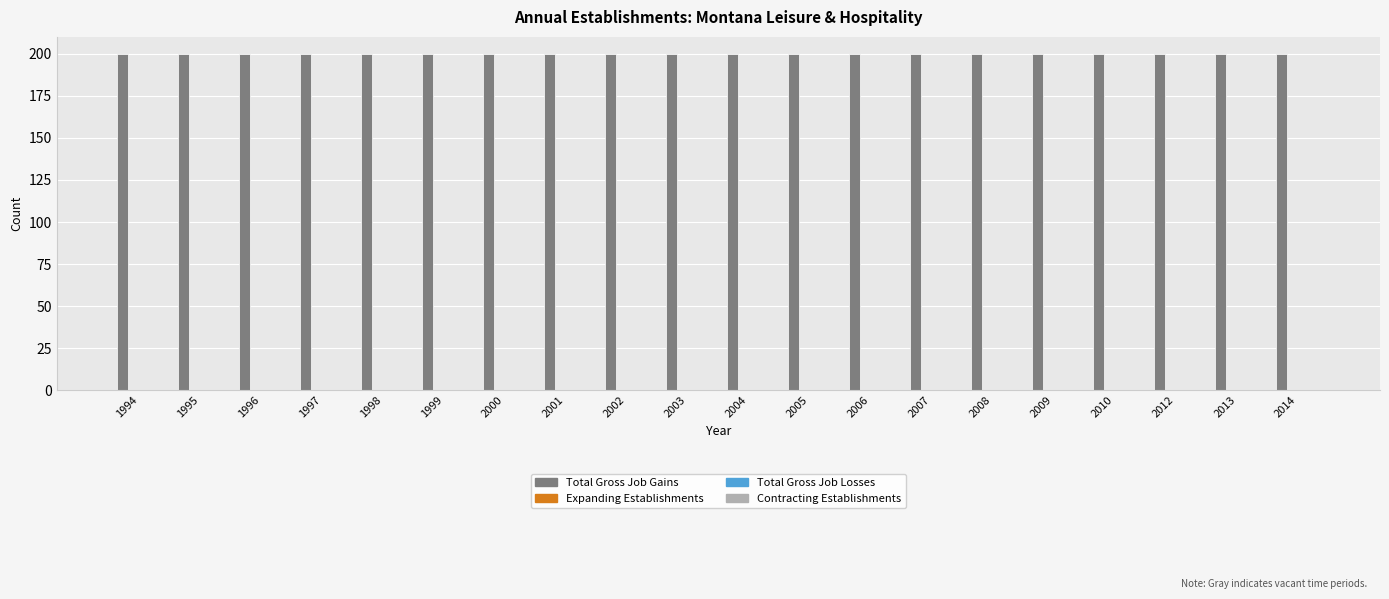

Which series has the largest range (max minus min)?

Total Gross Job Gains